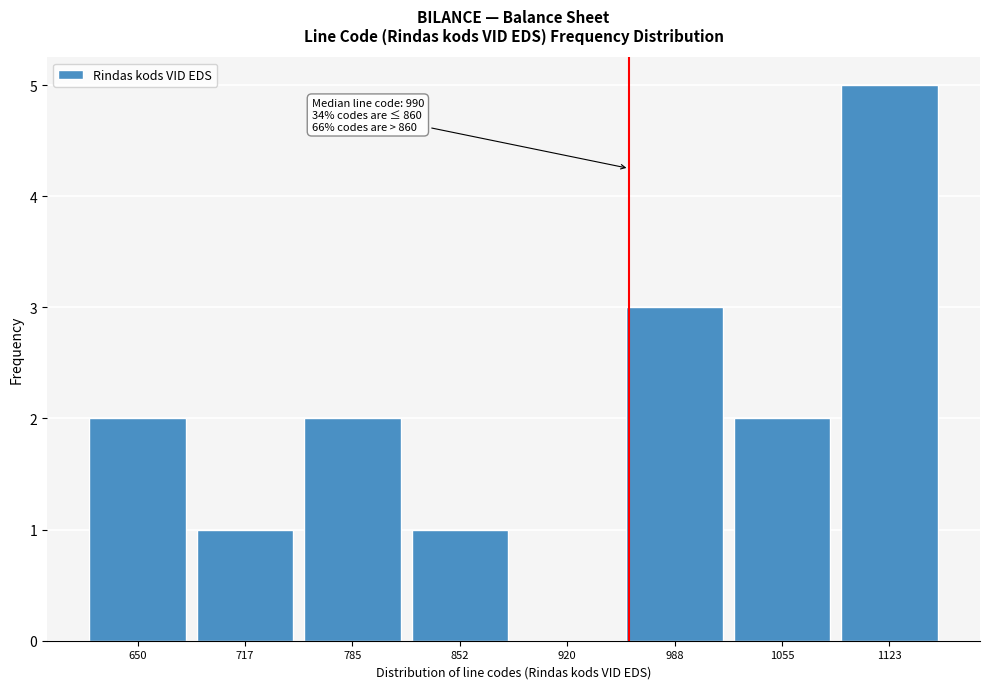

Reading left to right, list all the values displayed in this chart.

650=2	717=1	785=2	852=1	920=0	988=3	1055=2	1123=5